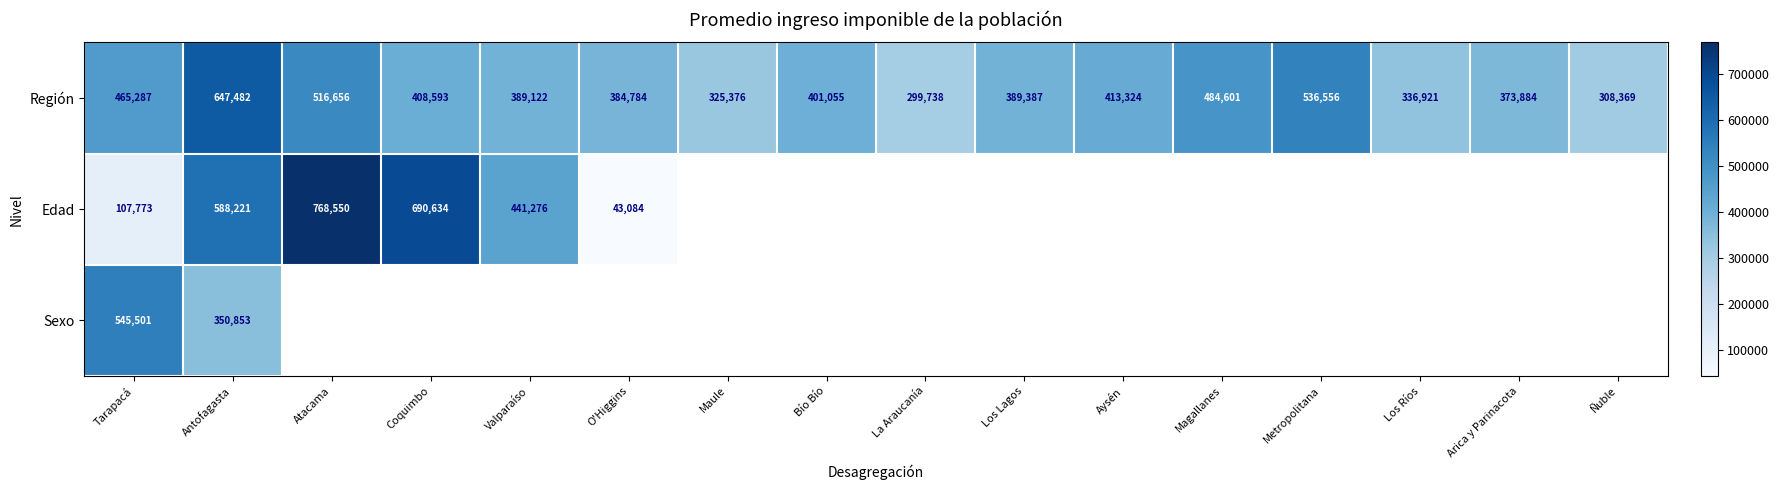

Which has a higher value, Los Ríos or Antofagasta?

Antofagasta